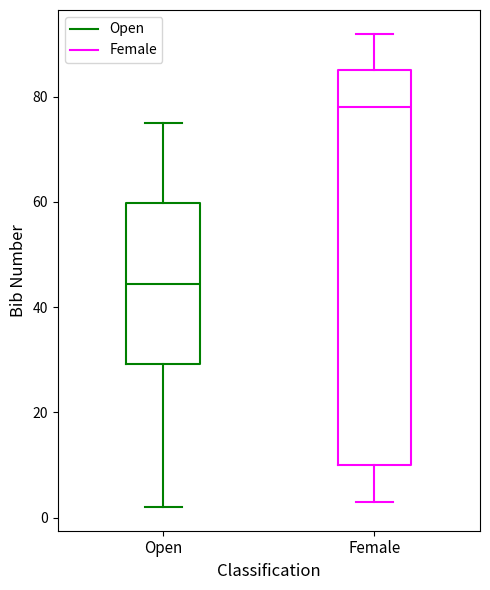

Comparing the boxes themselves (not the whiskers), which one is the tallest?

Female